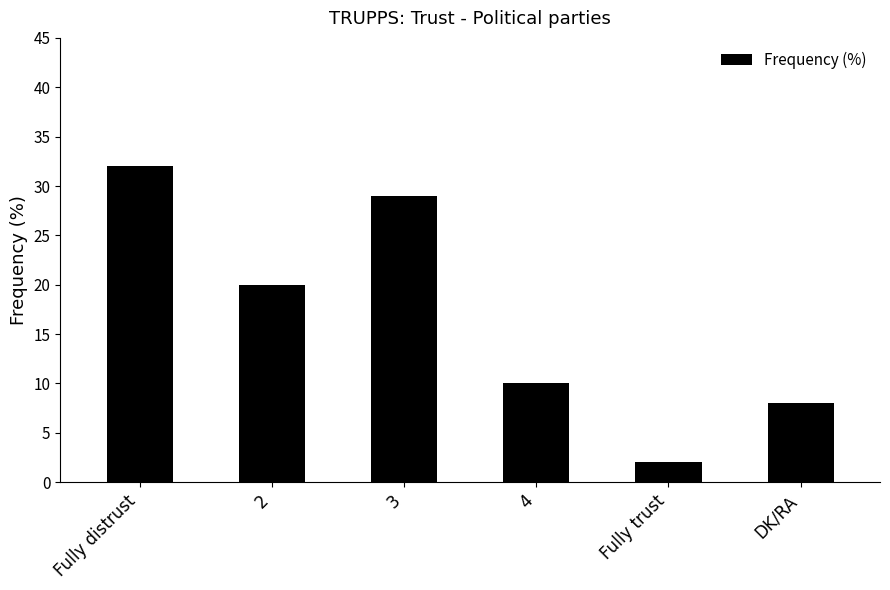

What is the label of the 3rd bar from the left?

3